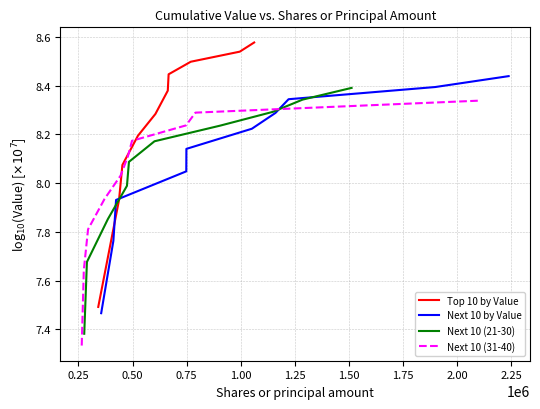

Between 0.75 and 0.25, which is larger?

0.75